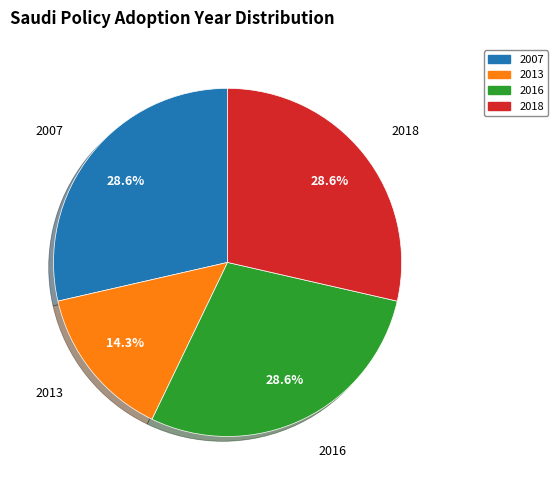

Is there any slice that represents more than half of the pie?

No